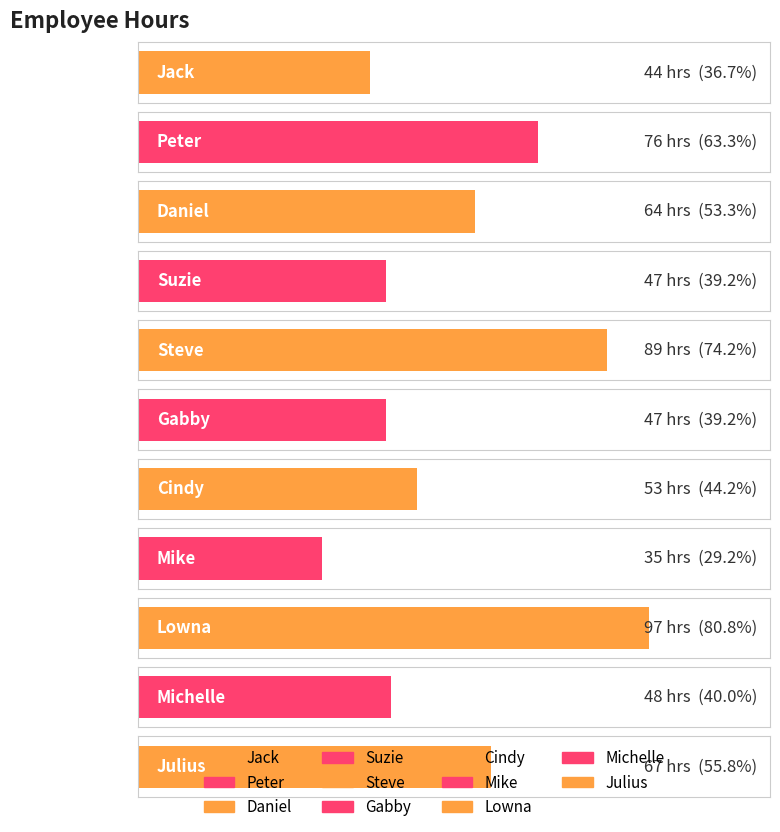

What is the minimum value shown in the chart?

35